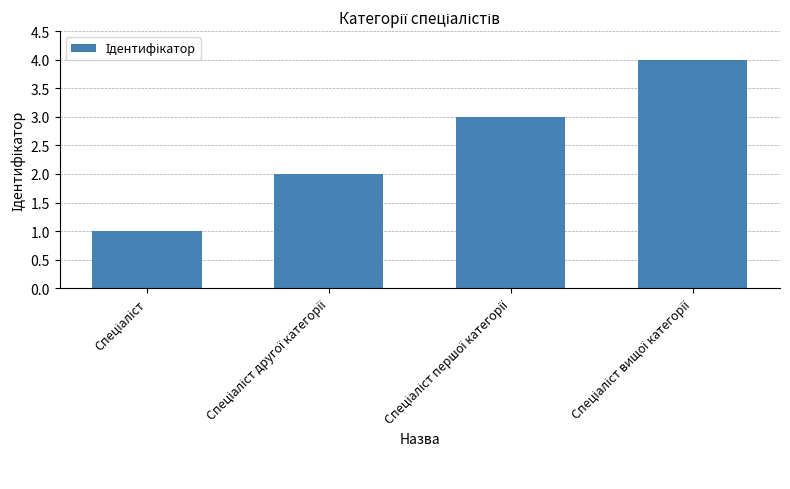

What is the smallest value displayed?

1